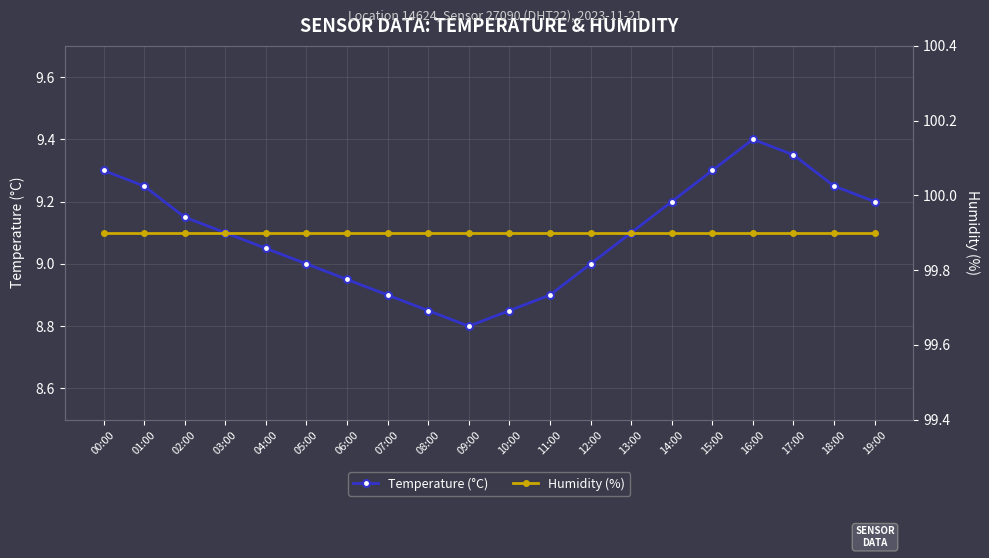

What value does the Humidity (%) series have at 14:00?

99.9